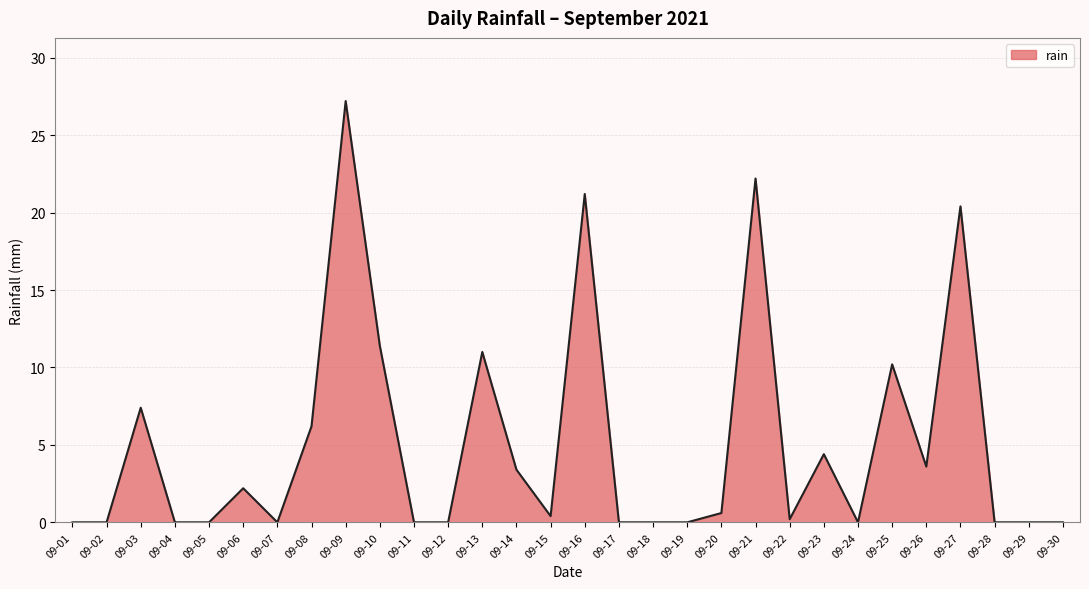

What is the difference between the maximum and minimum values?

27.2